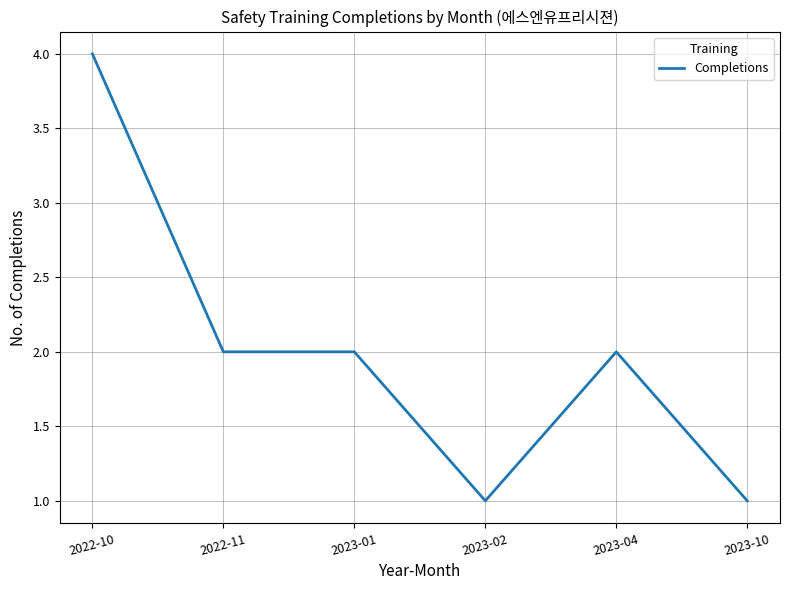

The value at 2022-10 is 4. True or false?

True